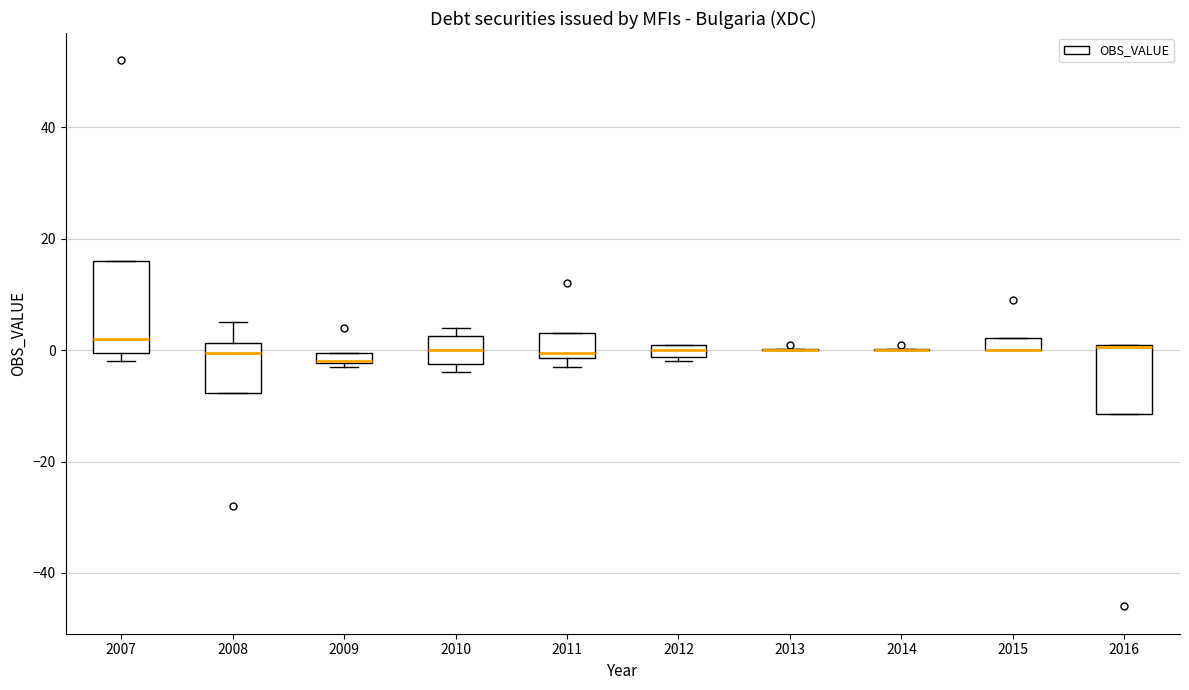

Which box is the tallest, from its lower edge to its upper edge?

2007